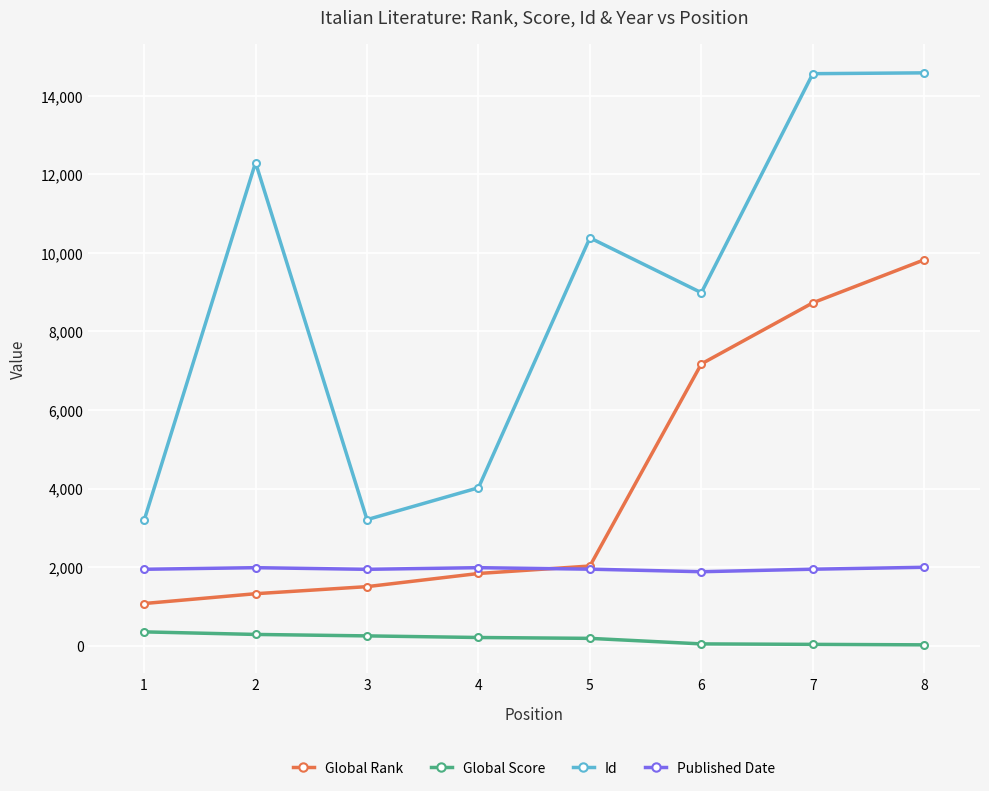

Does the chart have visible grid lines?

Yes